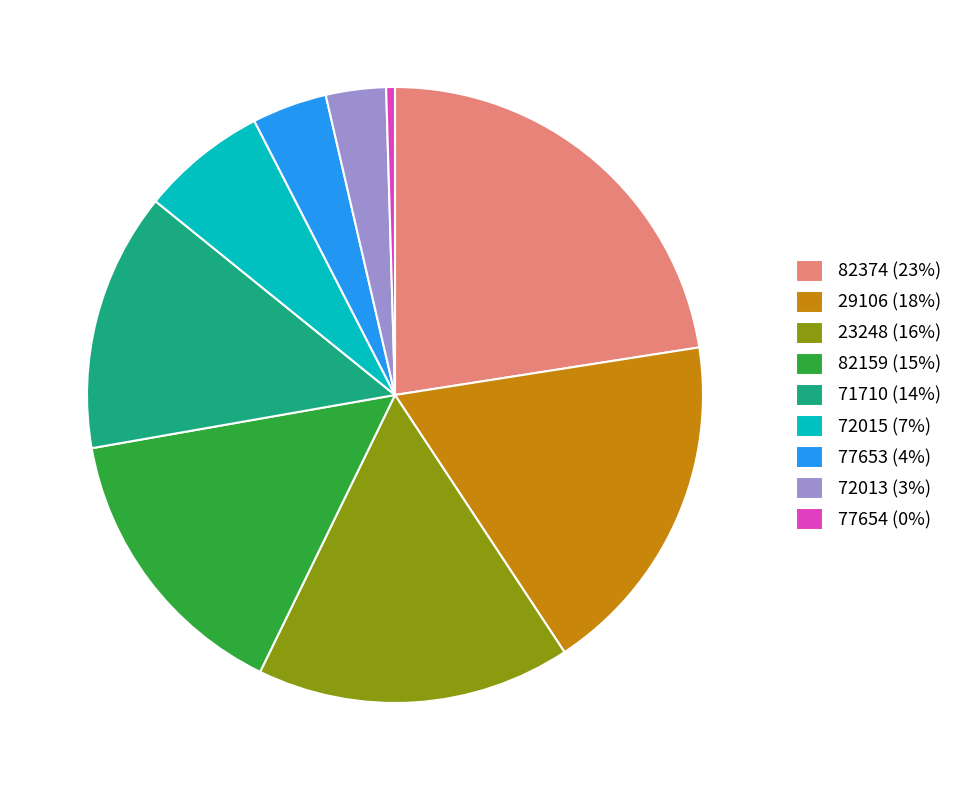

True or false: 72015 (7%) accounts for 7% of the total.

True